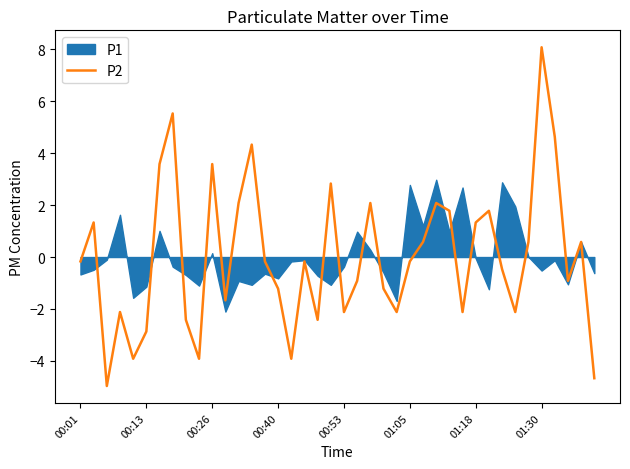

At which label does P2 reach its peak?

01:30